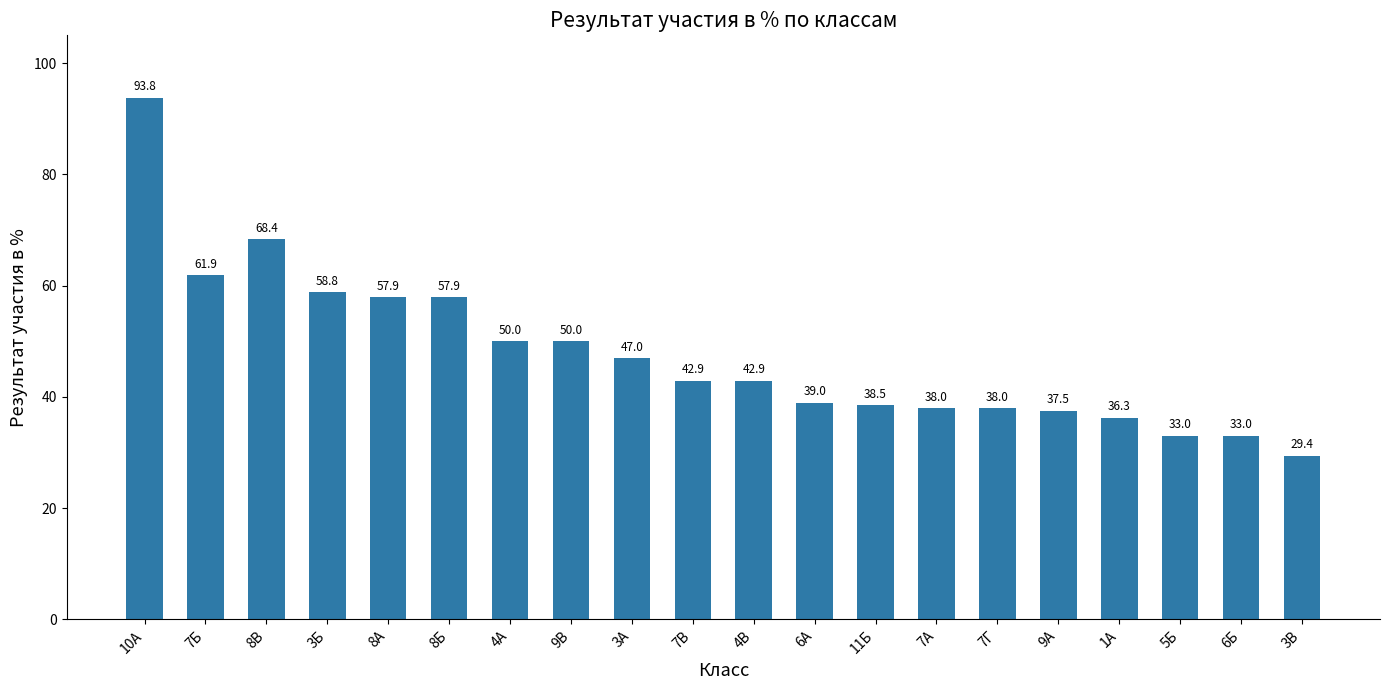

Which has a higher value, 11Б or 8А?

8А